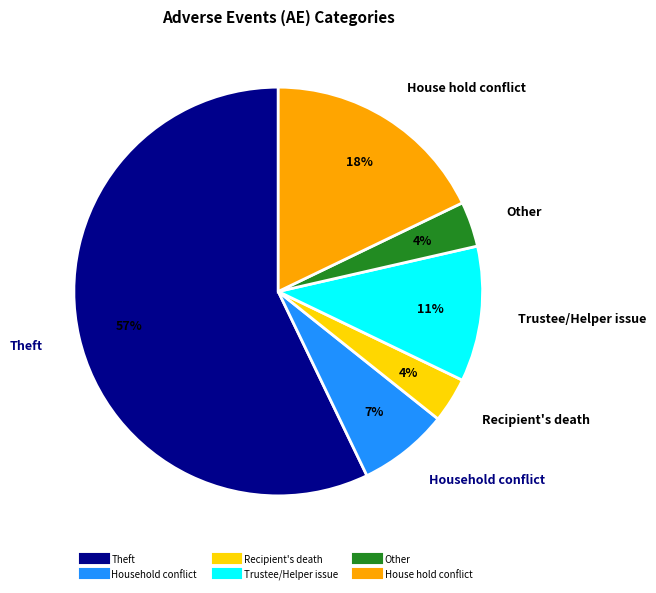

Which slice represents more than half of the pie?

Theft